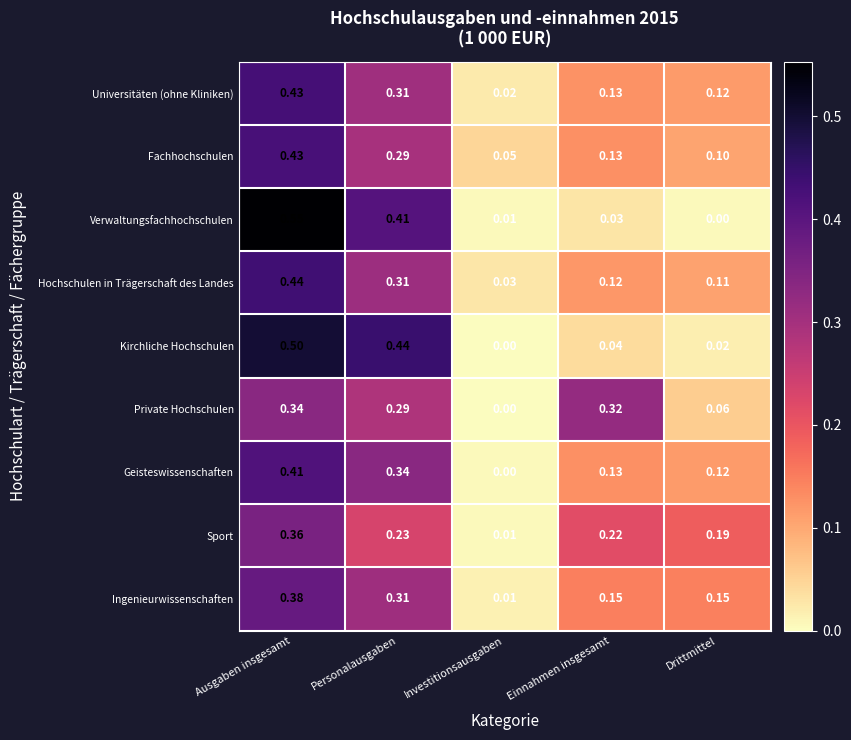

Which series has the widest spread of values?

Verwaltungsfachhochschulen